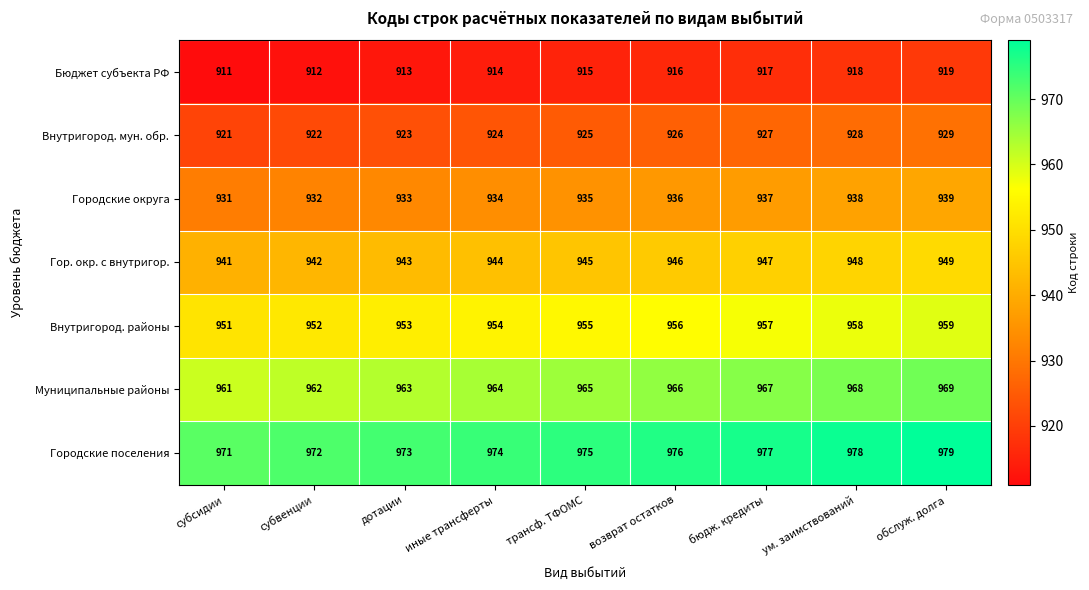

What is the total value across all series at бюдж. кредиты?

6629